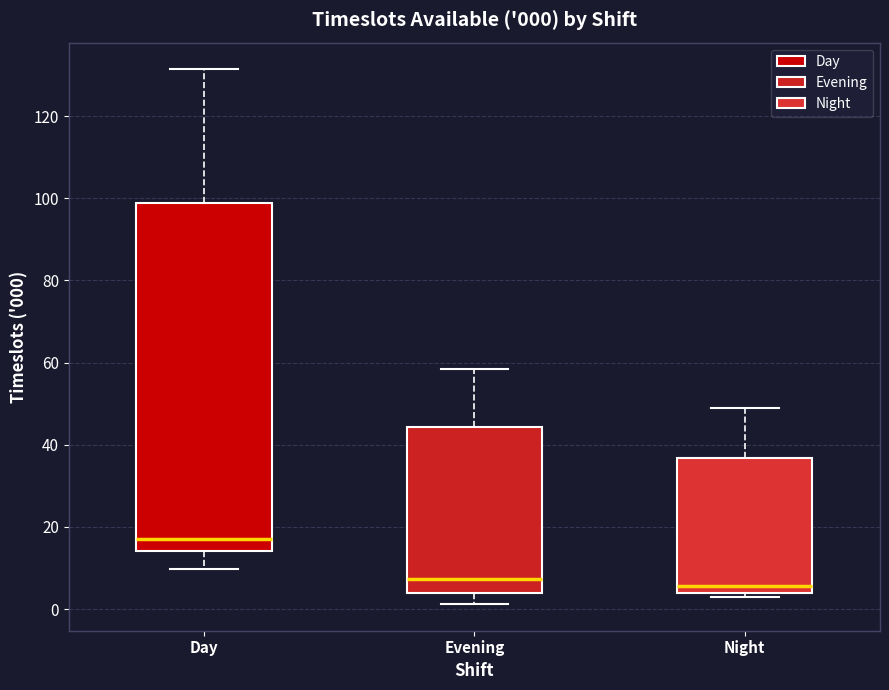

Which box has the highest median line?

Day